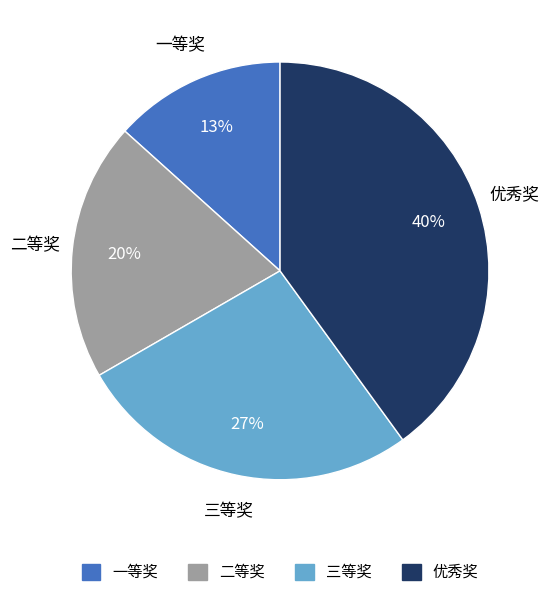

Is it true that 一等奖 is 13% of the pie?

True